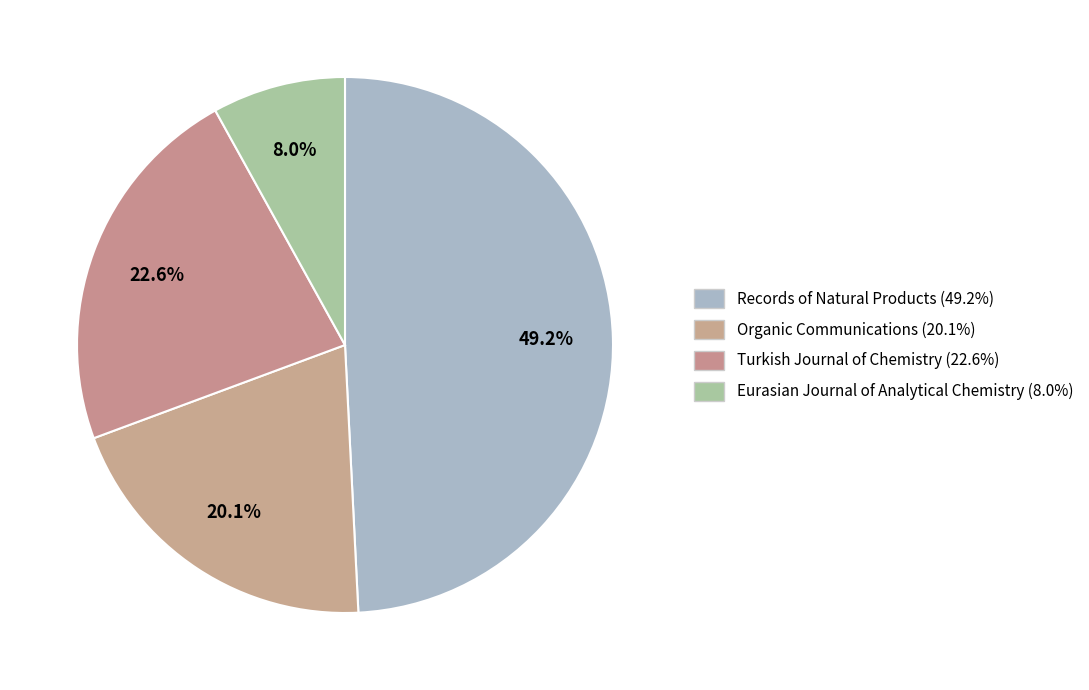

How many slices are in this pie chart?

4